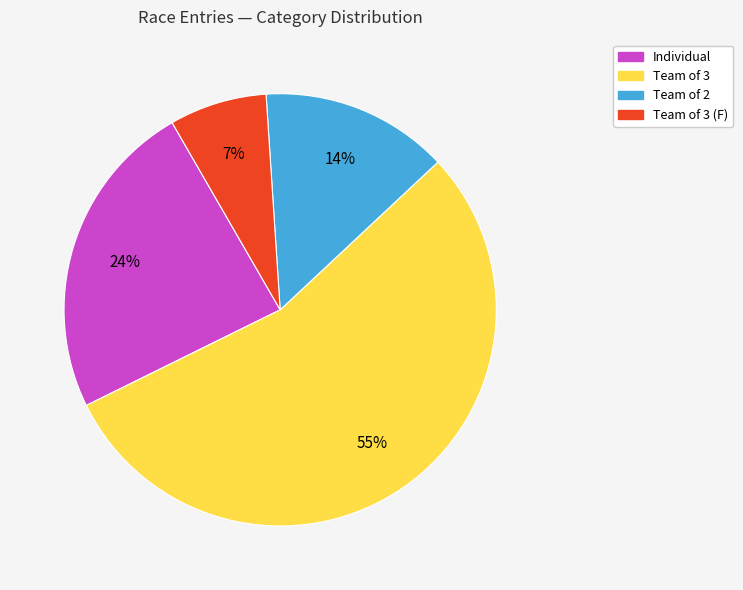

How many slices are in this pie chart?

4